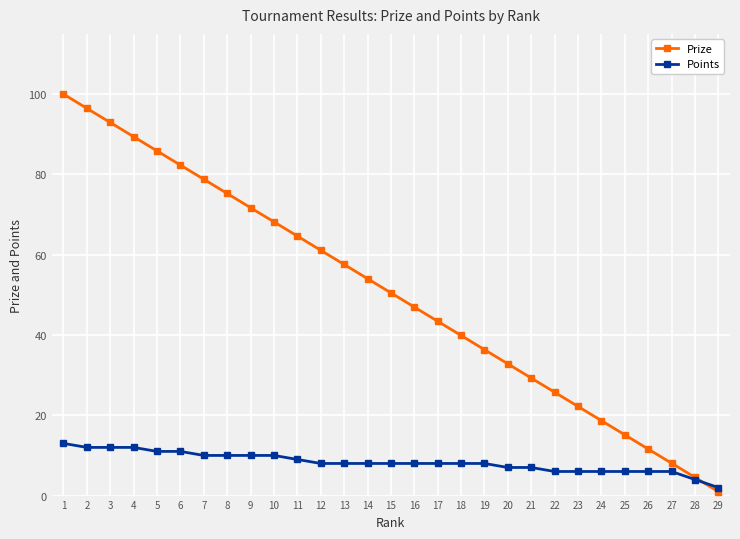

Where does the Points series first go above 8?

1